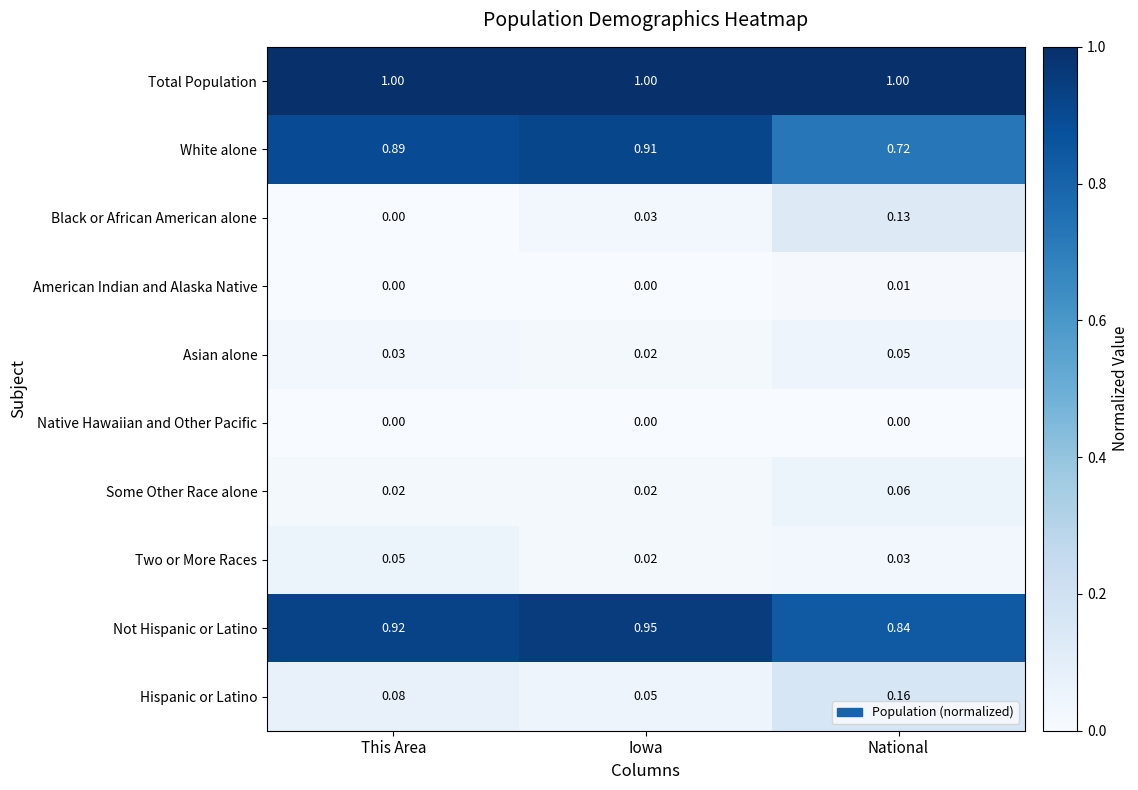

List the labels in order of Black or African American alone value, smallest first.

This Area, Iowa, National